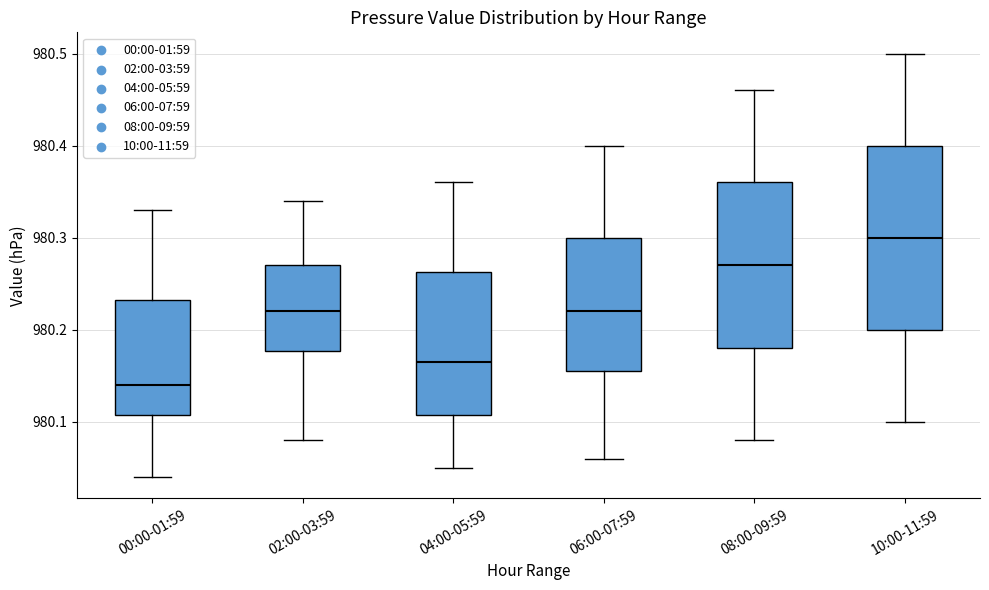

Where is the lower edge of the box for 00:00-01:59 on the y-axis? The values are not printed on the chart, so give them approximately, as read against the axis.

980.11